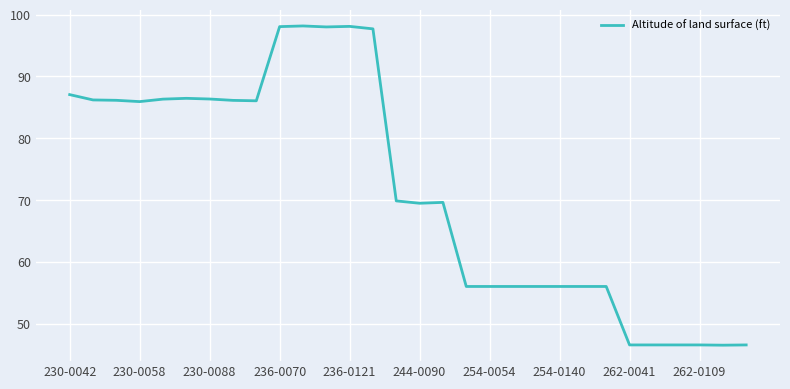

What is the smallest value displayed?

46.6